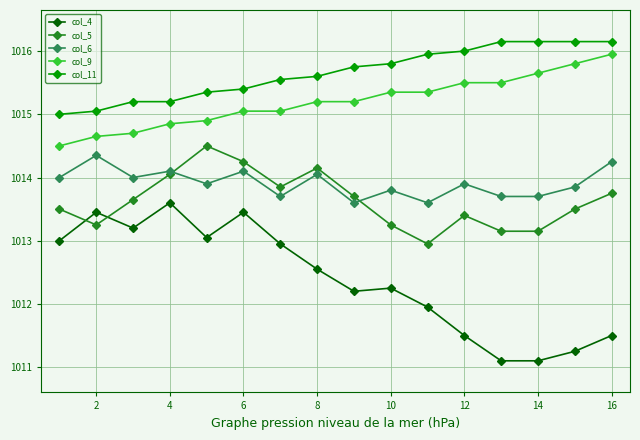

True or false: col_5 and col_11 intersect in this chart.

False